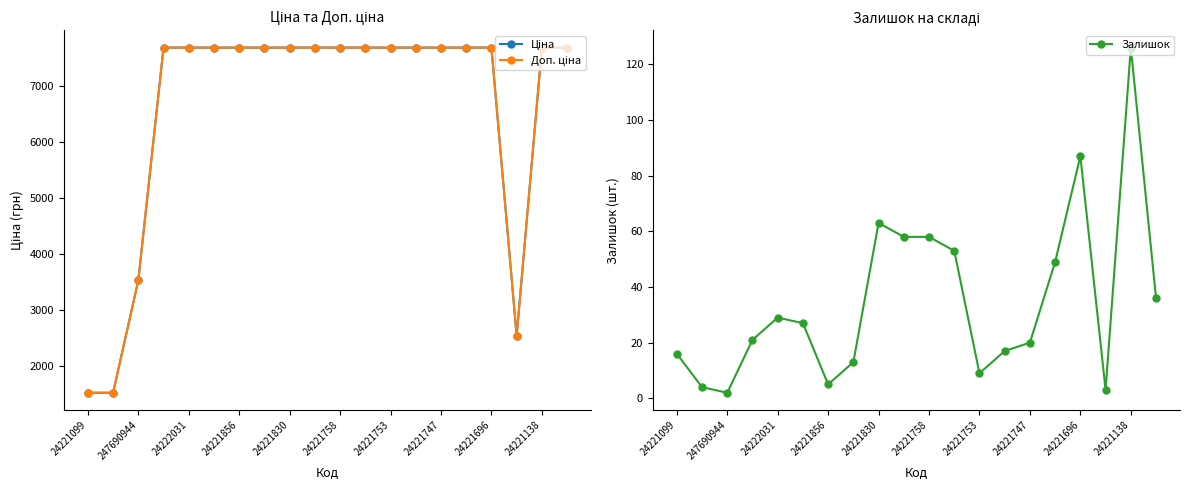

What are all the series names shown in the legend?

Ціна, Доп. ціна, Залишок